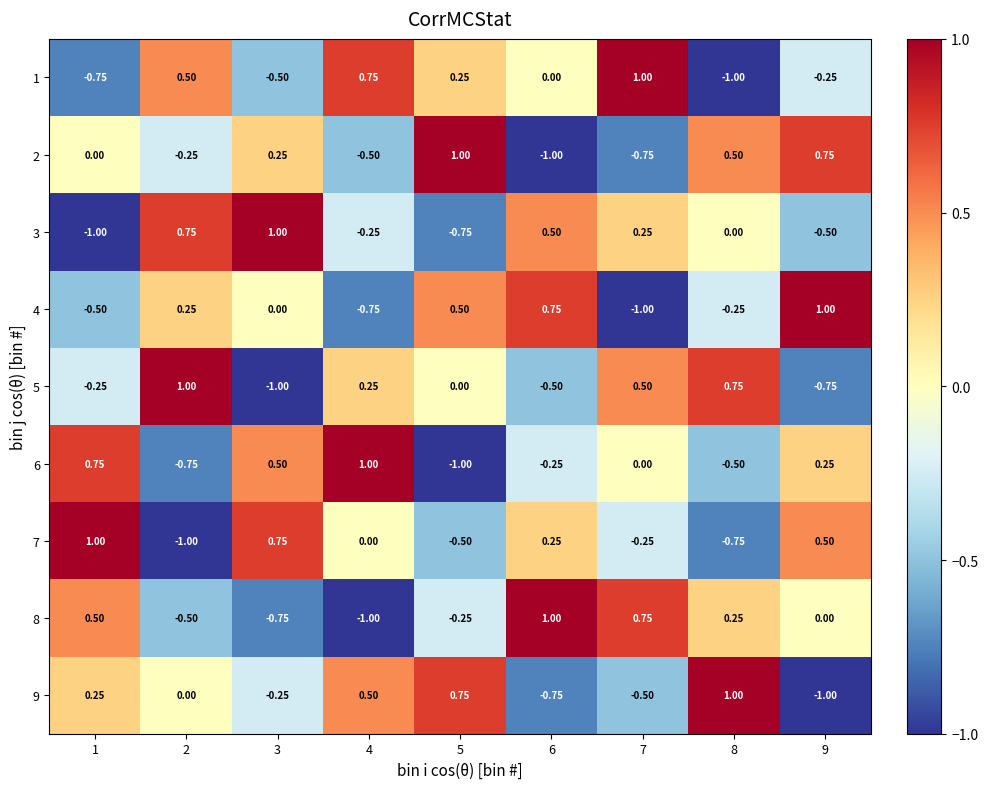

Is the value of 9 at 4 greater than the value of 3 at 2?

No